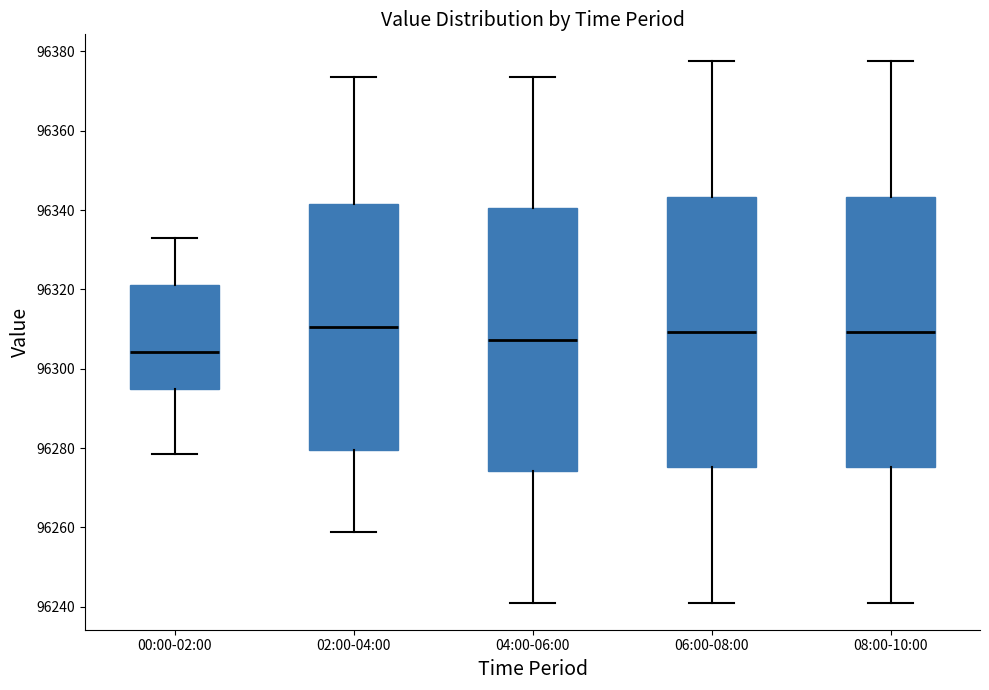

Where is the upper edge of the box for 06:00-08:00 on the y-axis? The values are not printed on the chart, so give them approximately, as read against the axis.

96344